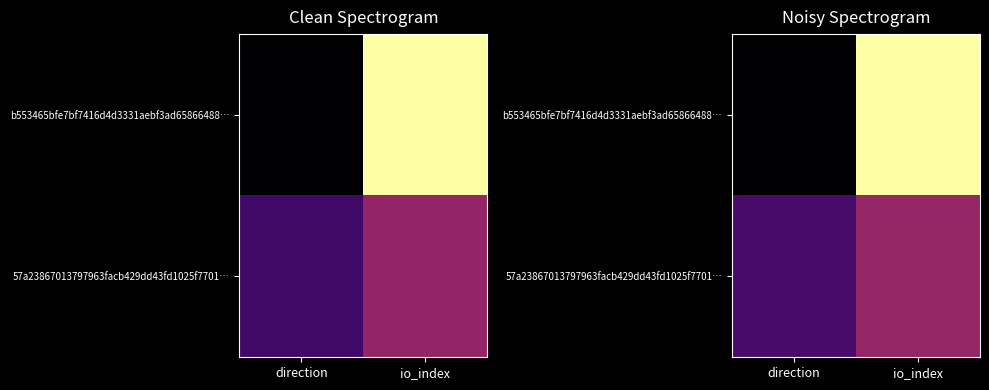

What is the average value of the b553465bfe7bf7416d4d3331aebf3ad65866488… series?

4.1